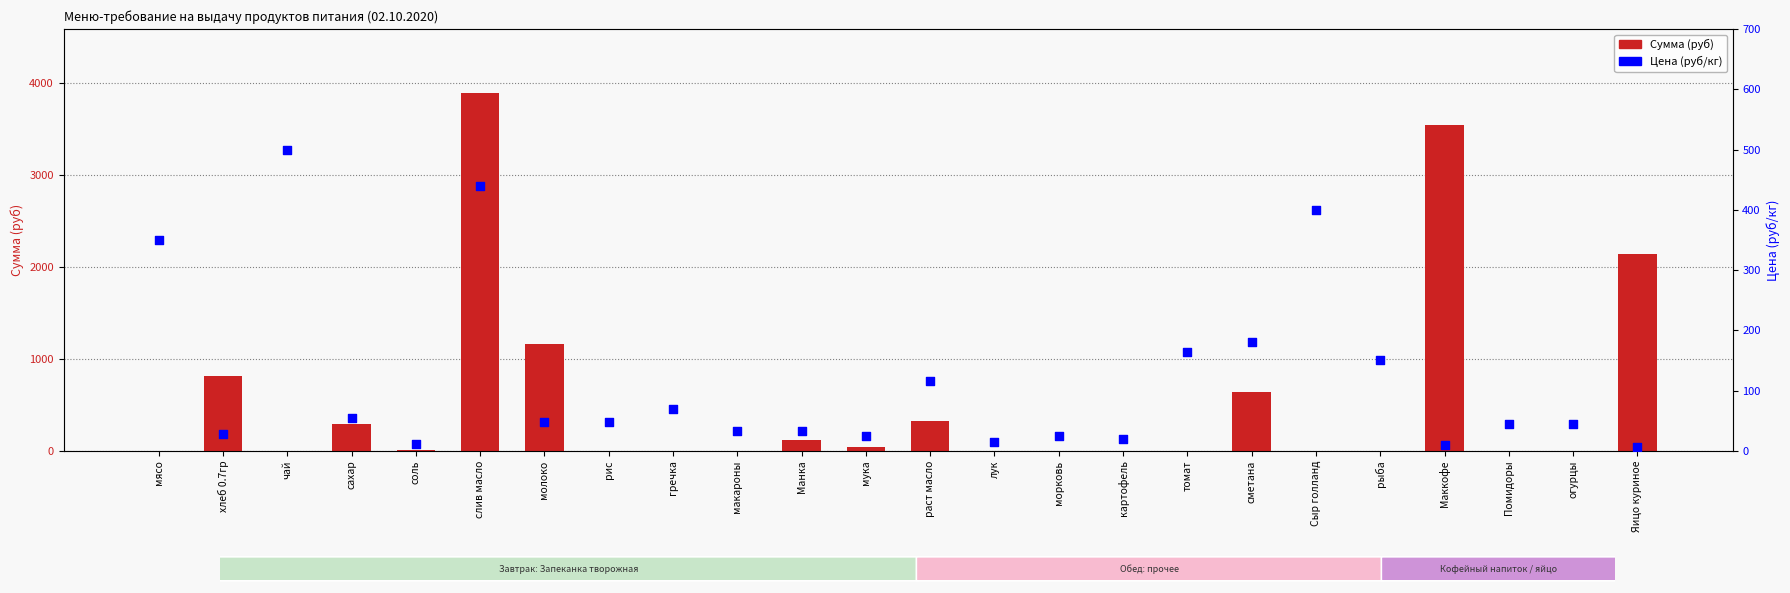

At which category is the sum across all series the highest?

слив масло